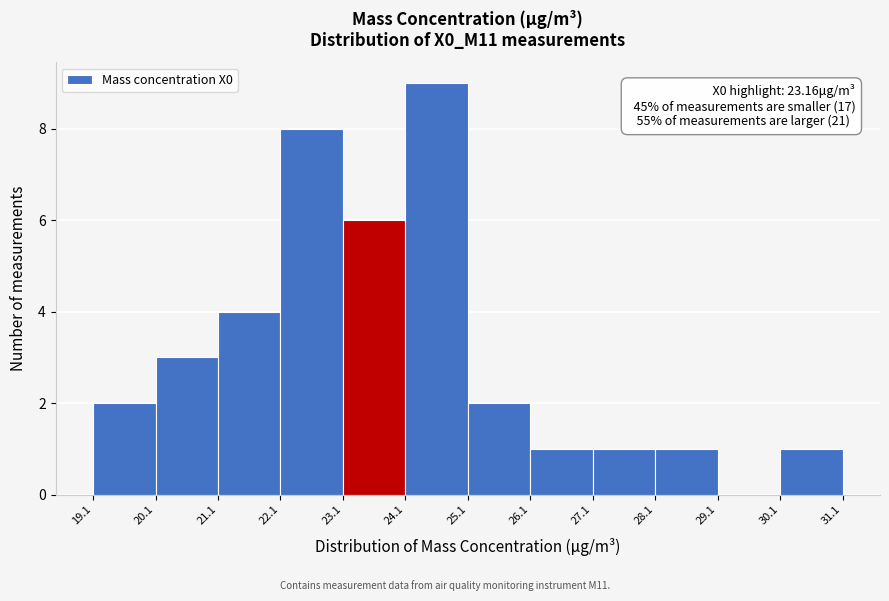

Which range on the x-axis has the tallest bar?

24.1 to 25.1